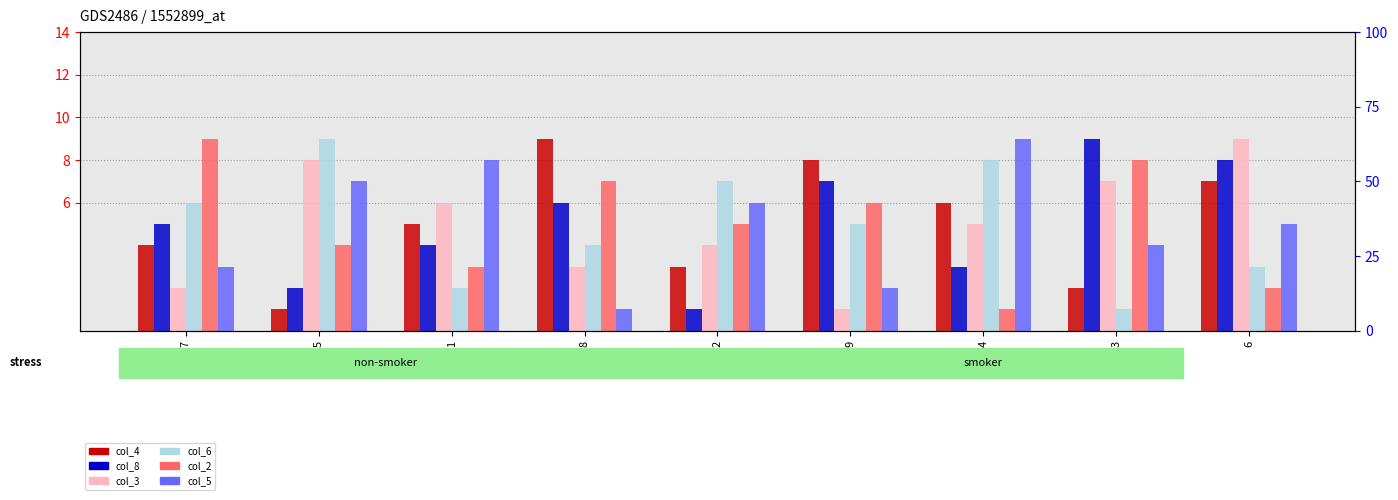

What position from the right is 6?

1